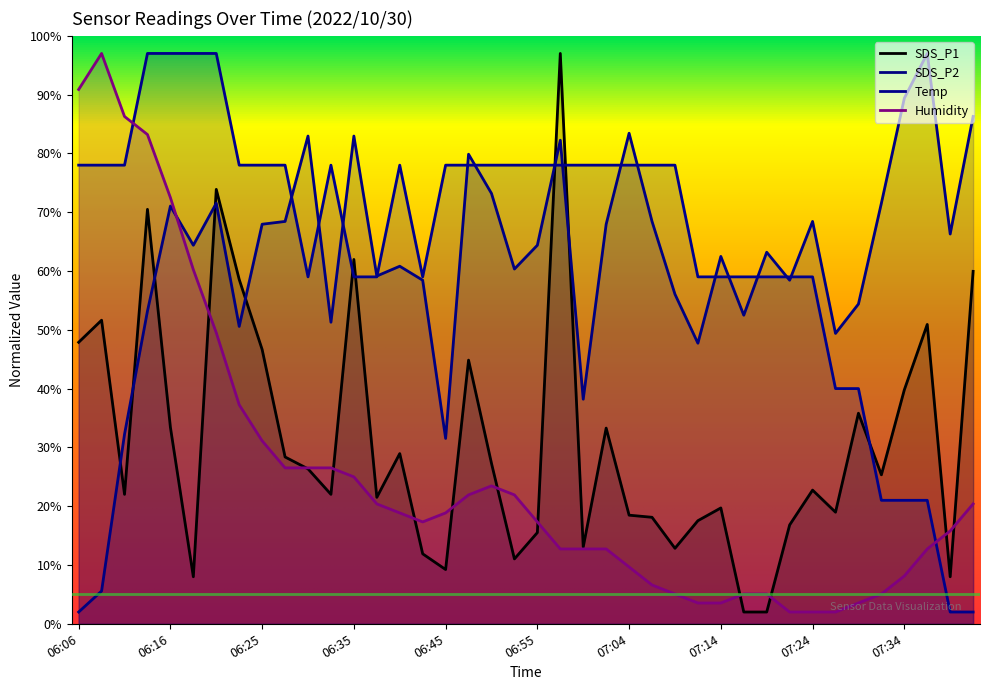

How many intersections are there between SDS_P2 and Temp?

15